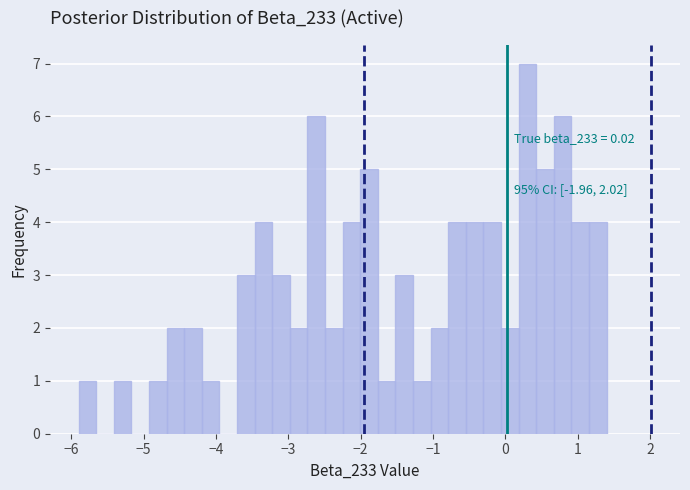

Read against the x-axis, roughly where is the centre of the tallest bar?

0.3